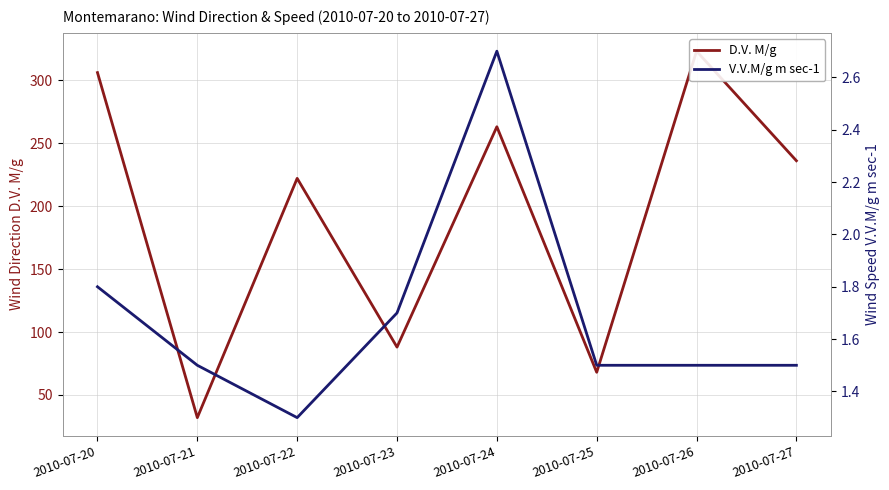

Between 2010-07-24 and 2010-07-23, which is larger?

2010-07-24